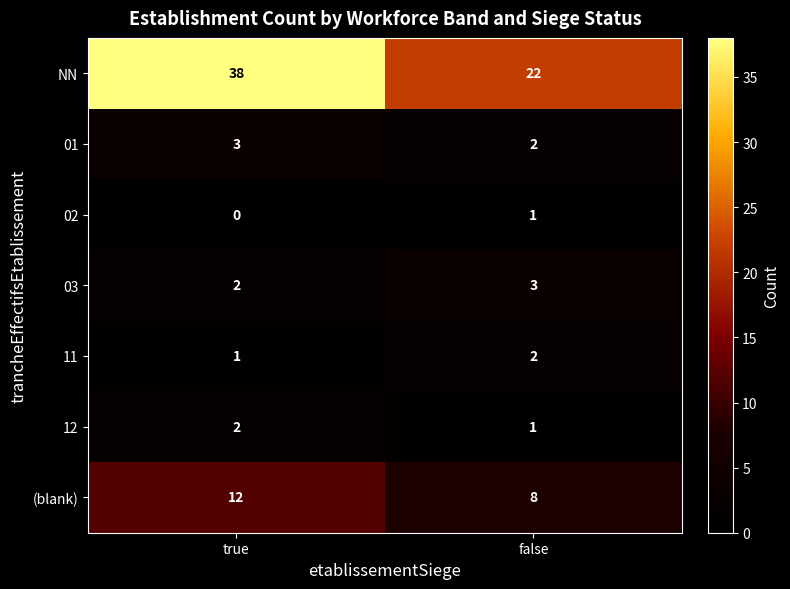

Which series has the largest range (max minus min)?

NN